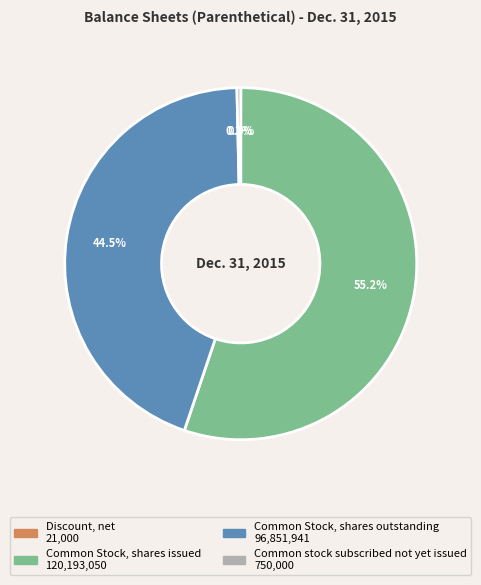

Combined, do Common Stock, shares issued and Common stock subscribed not yet issued account for over 50%?

Yes